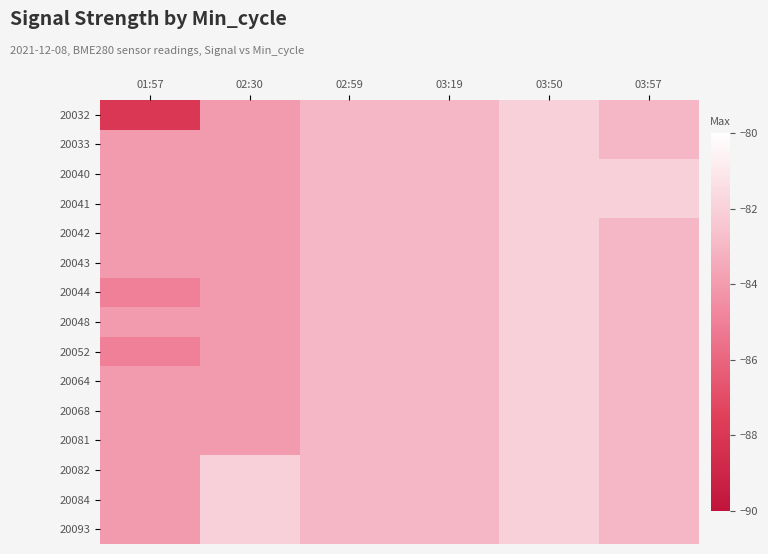

Reading right to left, extract all data points from this chart.

20032: 03:57=-83	03:50=-82	03:19=-83	02:59=-83	02:30=-84	01:57=-88
20033: 03:57=-83	03:50=-82	03:19=-83	02:59=-83	02:30=-84	01:57=-84
20040: 03:57=-82	03:50=-82	03:19=-83	02:59=-83	02:30=-84	01:57=-84
20041: 03:57=-82	03:50=-82	03:19=-83	02:59=-83	02:30=-84	01:57=-84
20042: 03:57=-83	03:50=-82	03:19=-83	02:59=-83	02:30=-84	01:57=-84
20043: 03:57=-83	03:50=-82	03:19=-83	02:59=-83	02:30=-84	01:57=-84
20044: 03:57=-83	03:50=-82	03:19=-83	02:59=-83	02:30=-84	01:57=-85
20048: 03:57=-83	03:50=-82	03:19=-83	02:59=-83	02:30=-84	01:57=-84
20052: 03:57=-83	03:50=-82	03:19=-83	02:59=-83	02:30=-84	01:57=-85
20064: 03:57=-83	03:50=-82	03:19=-83	02:59=-83	02:30=-84	01:57=-84
20068: 03:57=-83	03:50=-82	03:19=-83	02:59=-83	02:30=-84	01:57=-84
20081: 03:57=-83	03:50=-82	03:19=-83	02:59=-83	02:30=-84	01:57=-84
20082: 03:57=-83	03:50=-82	03:19=-83	02:59=-83	02:30=-82	01:57=-84
20084: 03:57=-83	03:50=-82	03:19=-83	02:59=-83	02:30=-82	01:57=-84
20093: 03:57=-83	03:50=-82	03:19=-83	02:59=-83	02:30=-82	01:57=-84